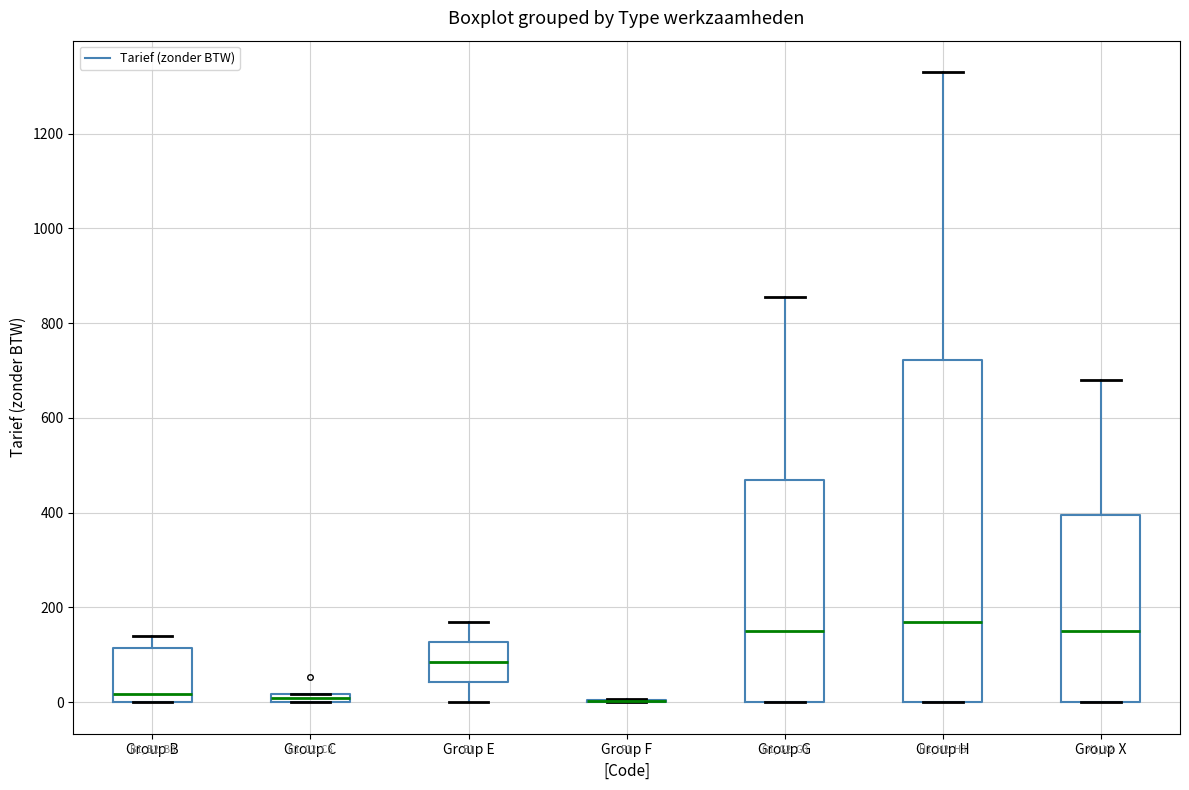

Comparing the boxes themselves (not the whiskers), which one is the tallest?

Group H